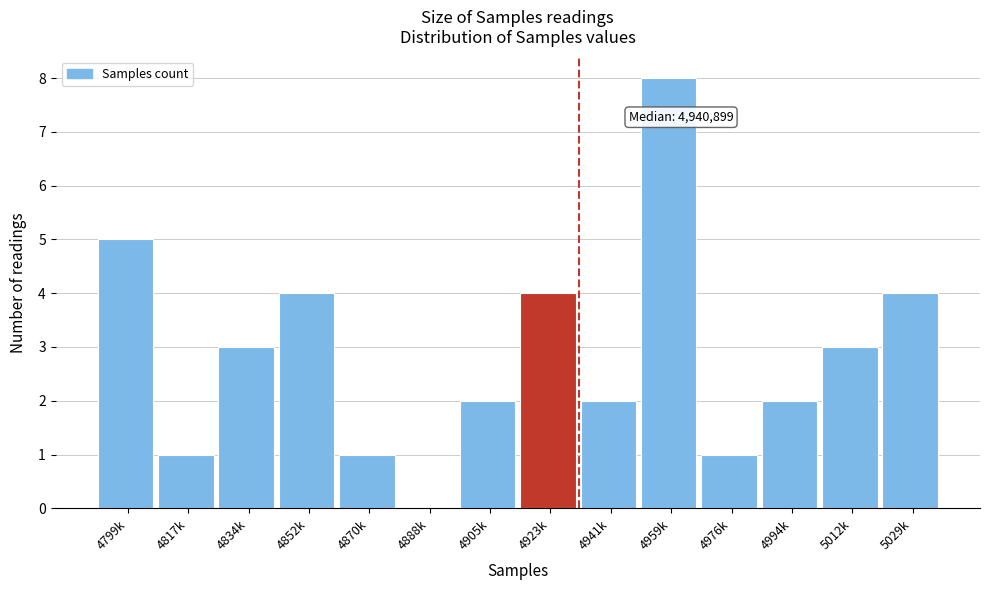

Reading left to right, what are all the values shown in this chart?

4799k=5	4817k=1	4834k=3	4852k=4	4870k=1	4888k=0	4905k=2	4923k=4	4941k=2	4959k=8	4976k=1	4994k=2	5012k=3	5029k=4